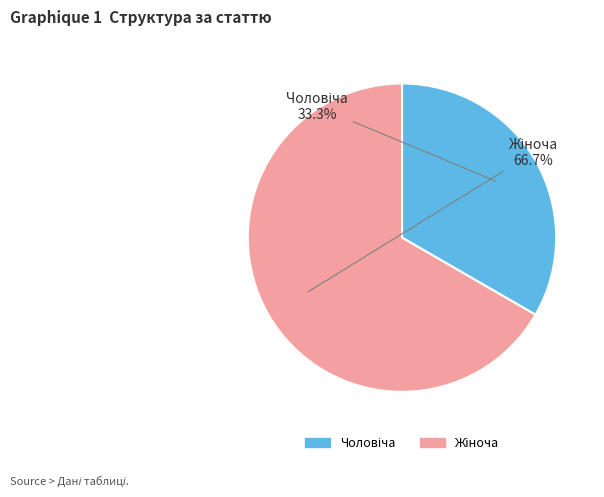

Is there any slice that represents more than half of the pie?

Yes